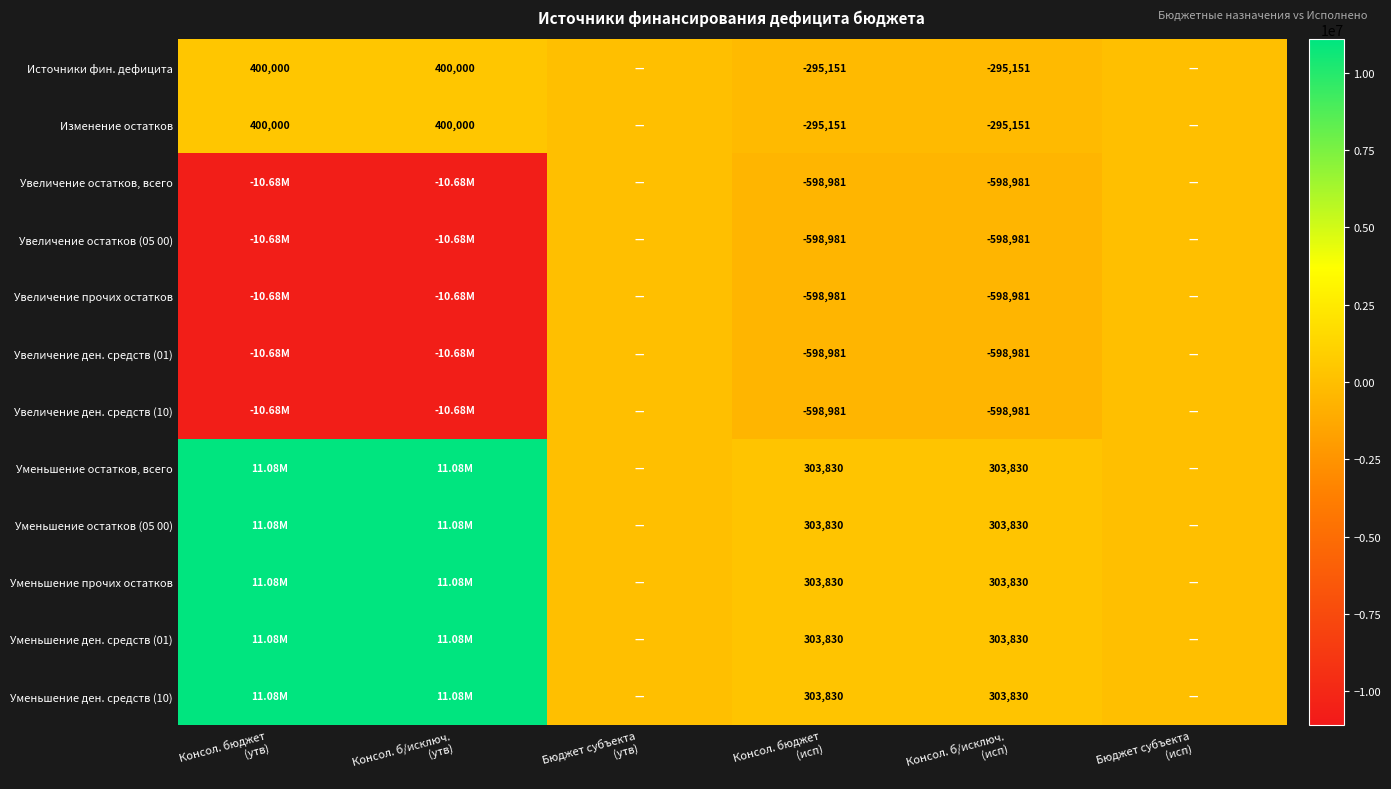

At Консол. б/исключ. (исп), list the series in order from smallest to largest.

Увеличение остатков, всего, Увеличение остатков (05 00), Увеличение прочих остатков, Увеличение ден. средств (01), Увеличение ден. средств (10), Источники фин. дефицита, Изменение остатков, Уменьшение остатков, всего, Уменьшение остатков (05 00), Уменьшение прочих остатков, Уменьшение ден. средств (01), Уменьшение ден. средств (10)